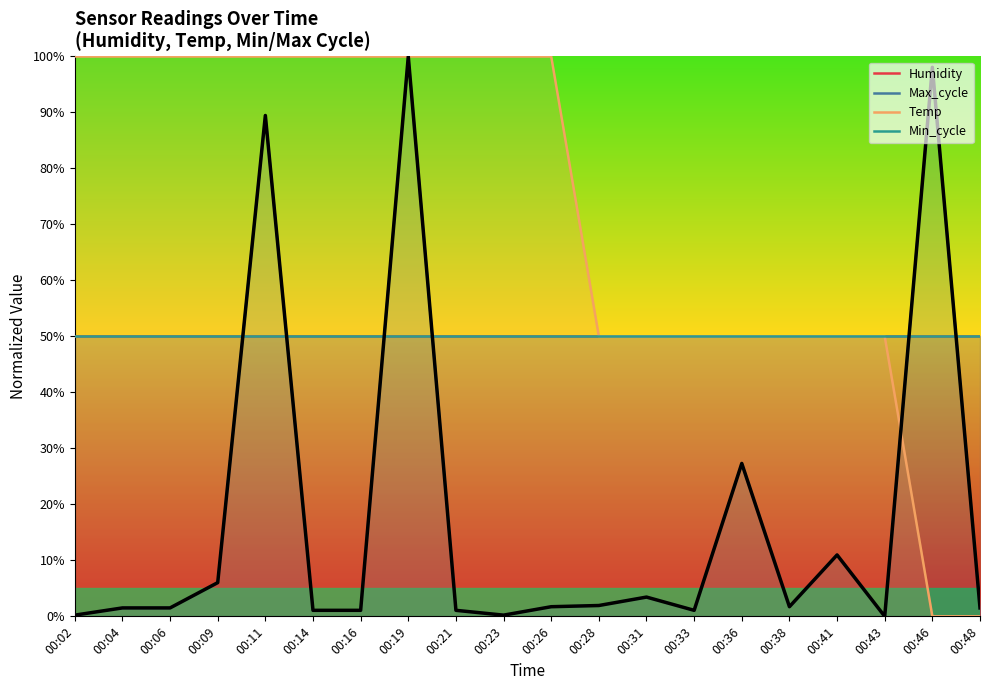

What is the total value across all series at 00:43?

150.0